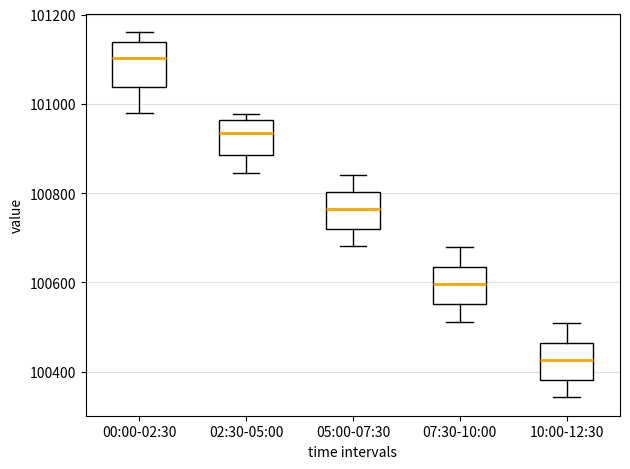

Where is the upper edge of the box for 10:00-12:30 on the y-axis? The values are not printed on the chart, so give them approximately, as read against the axis.

100460